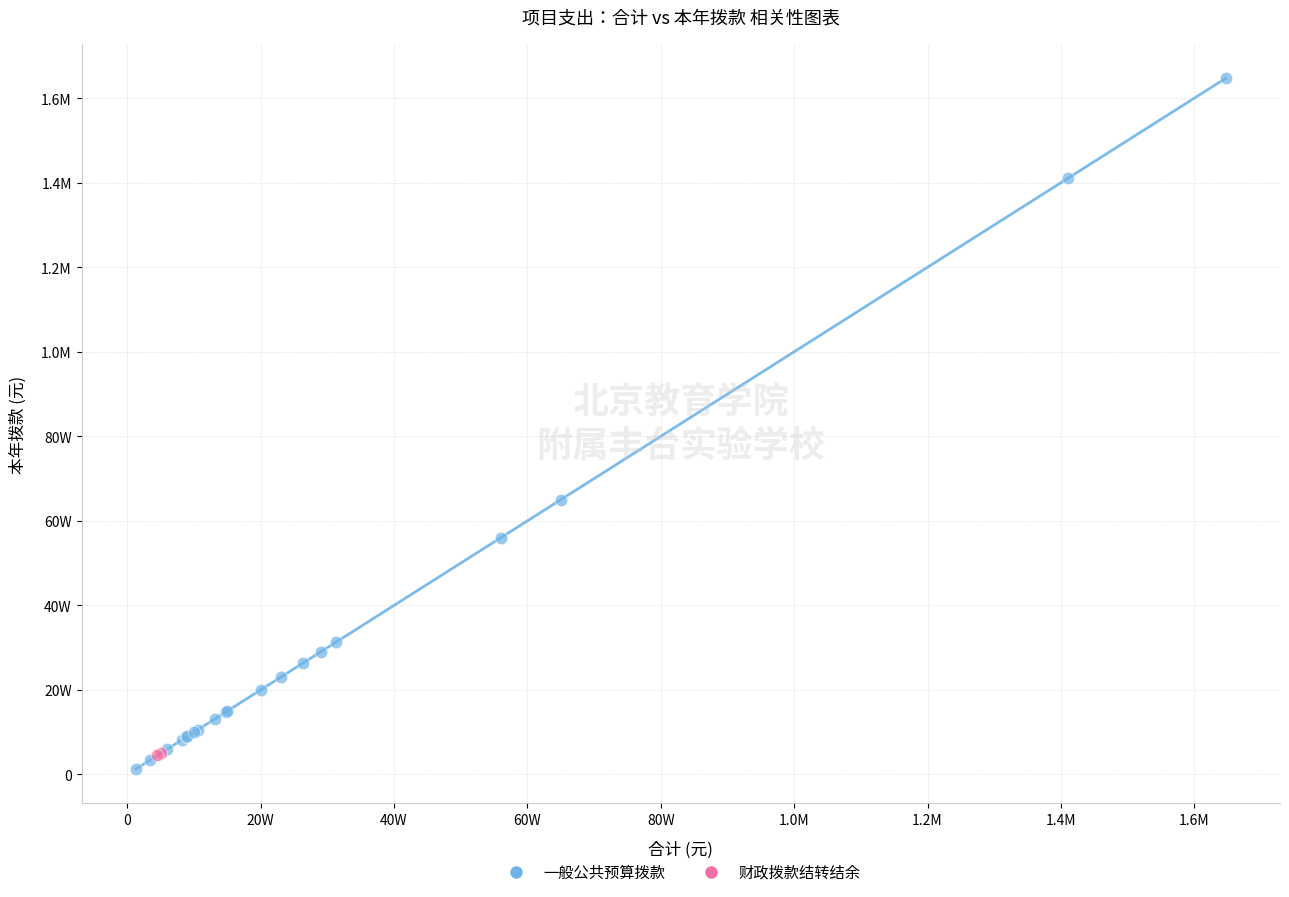

What are all the series names shown in the legend?

一般公共预算拨款, 财政拨款结转结余